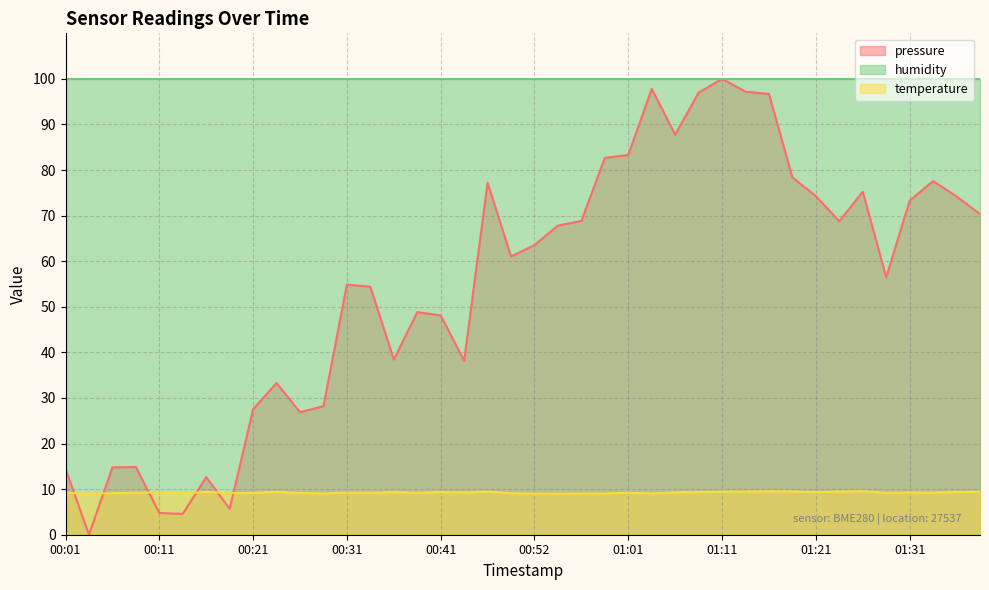

What is the spread (max minus min) of values at 01:31?

90.7